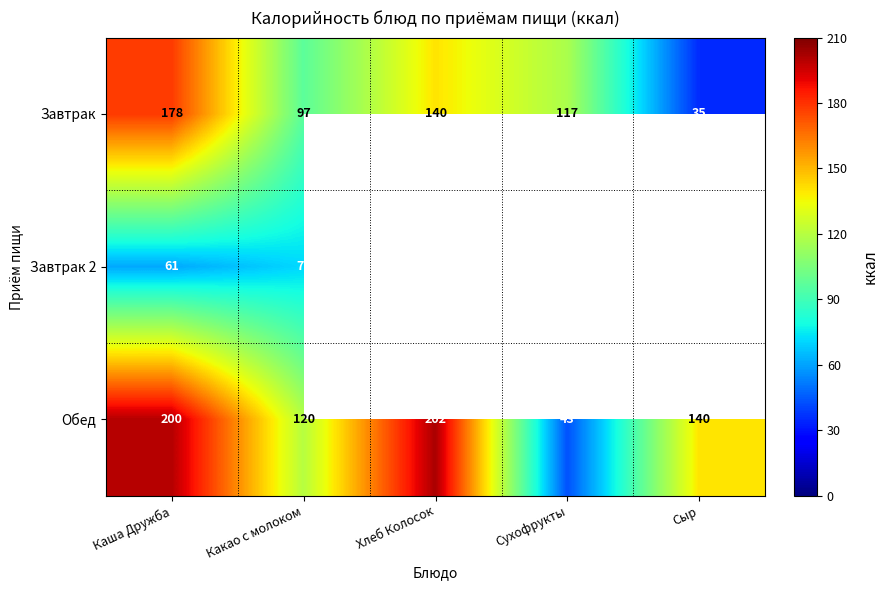

What is the minimum value shown in the chart?

35.0